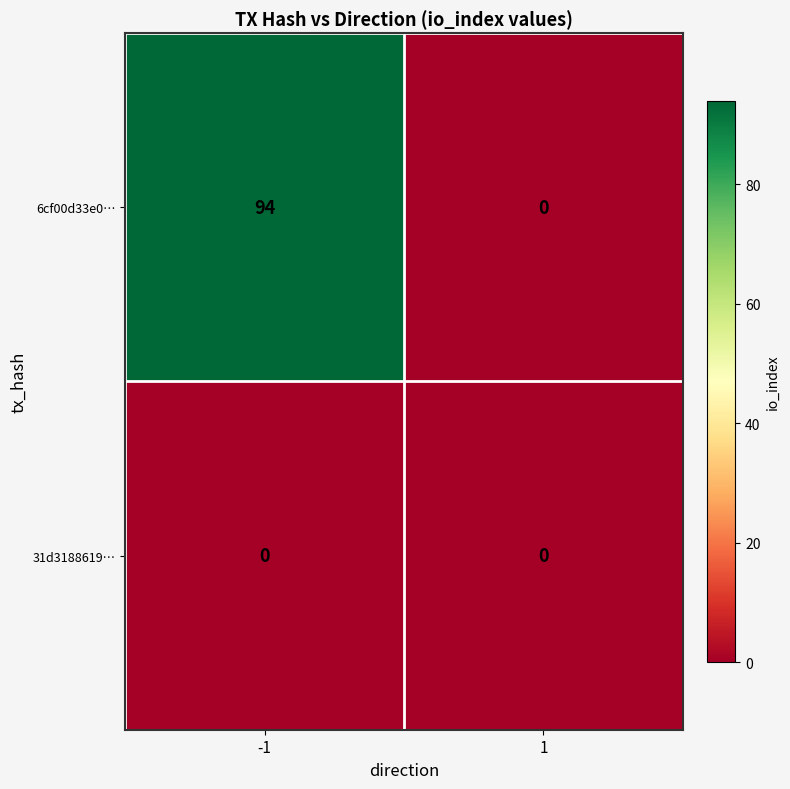

What is the average value of the 6cf00d33e0… series?

47